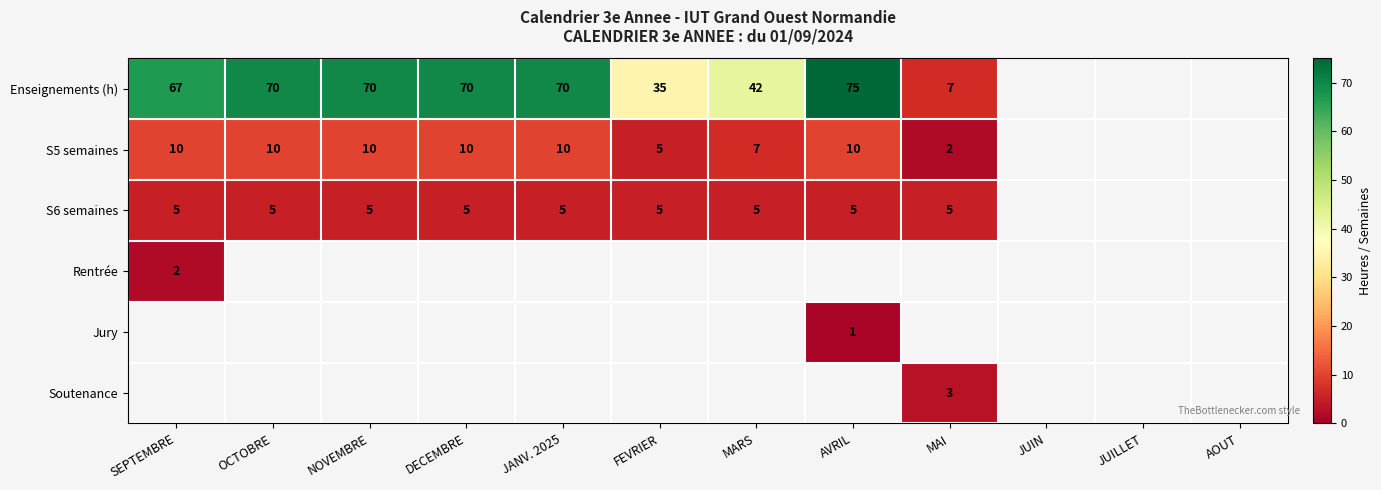

Between JUILLET and JUIN, which is larger?

JUIN